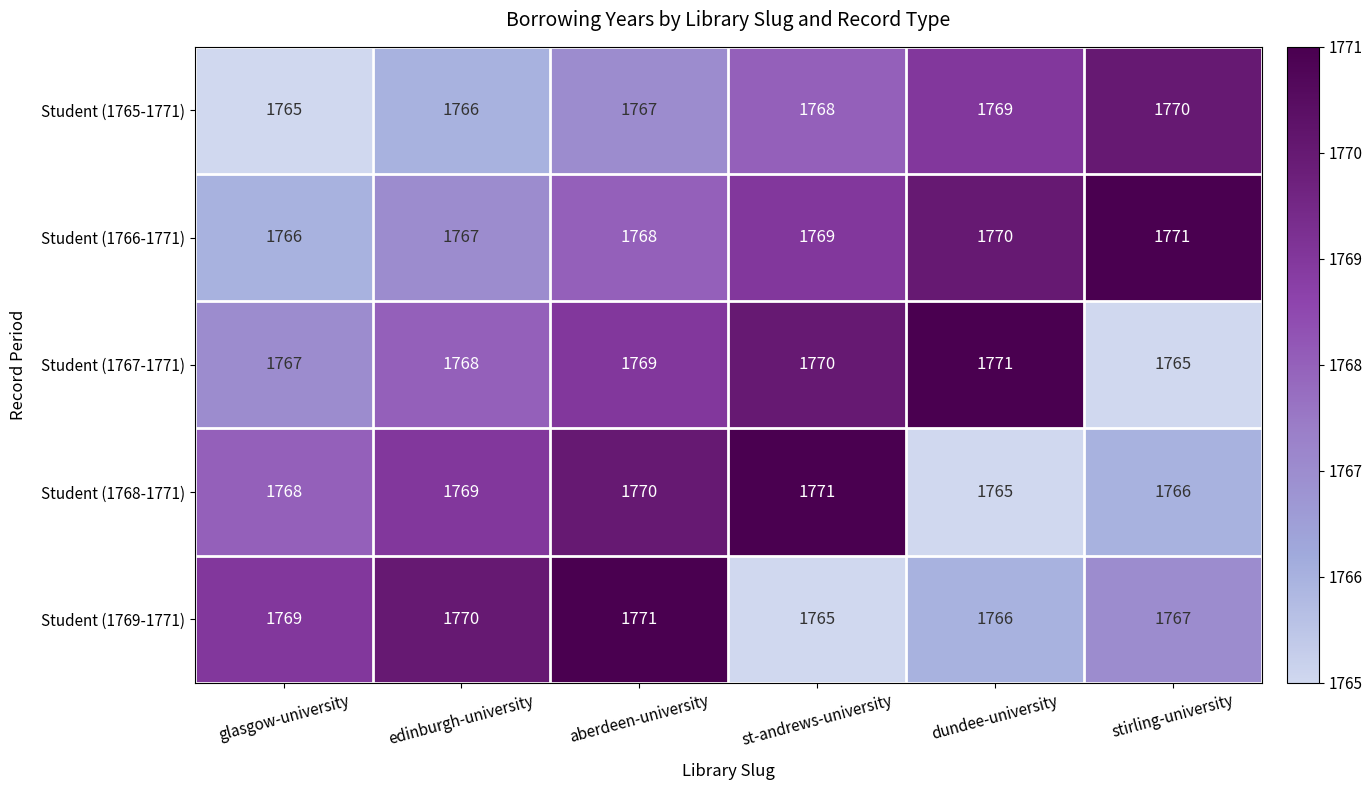

At edinburgh-university, list the series in order from largest to smallest.

Student (1769-1771), Student (1768-1771), Student (1767-1771), Student (1766-1771), Student (1765-1771)